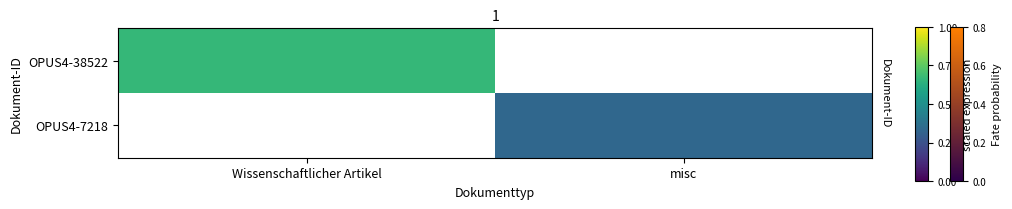

The value of OPUS4-7218 at misc is 2014.0. True or false?

True